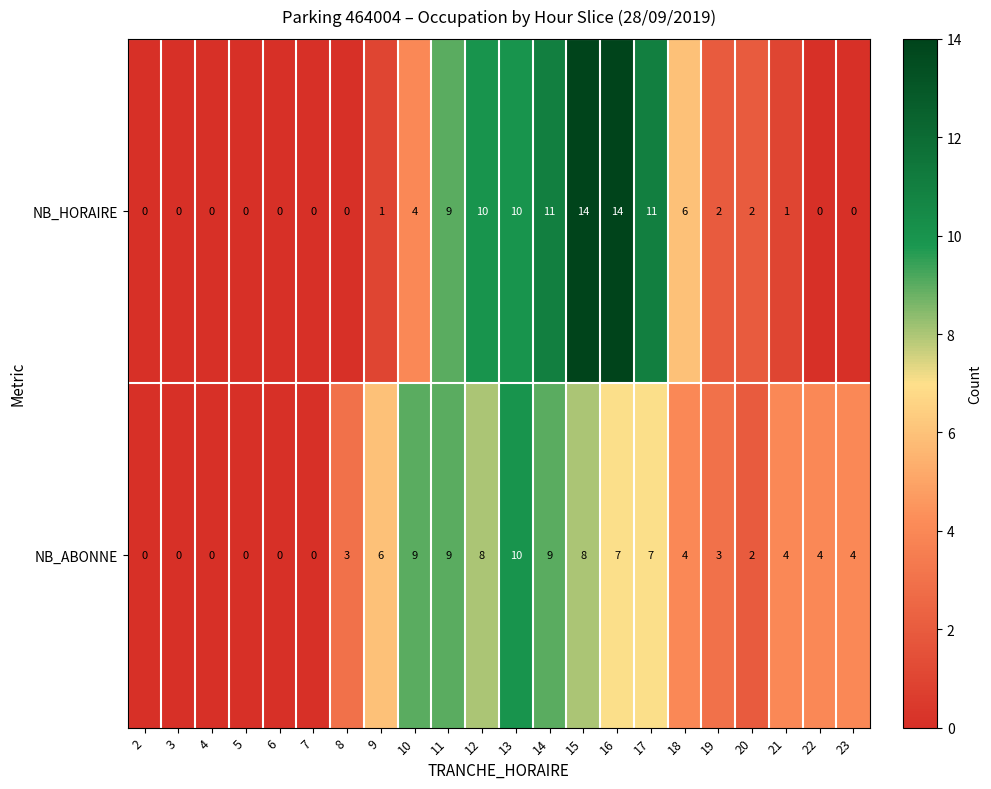

How many positive values does the NB_HORAIRE series have?

13